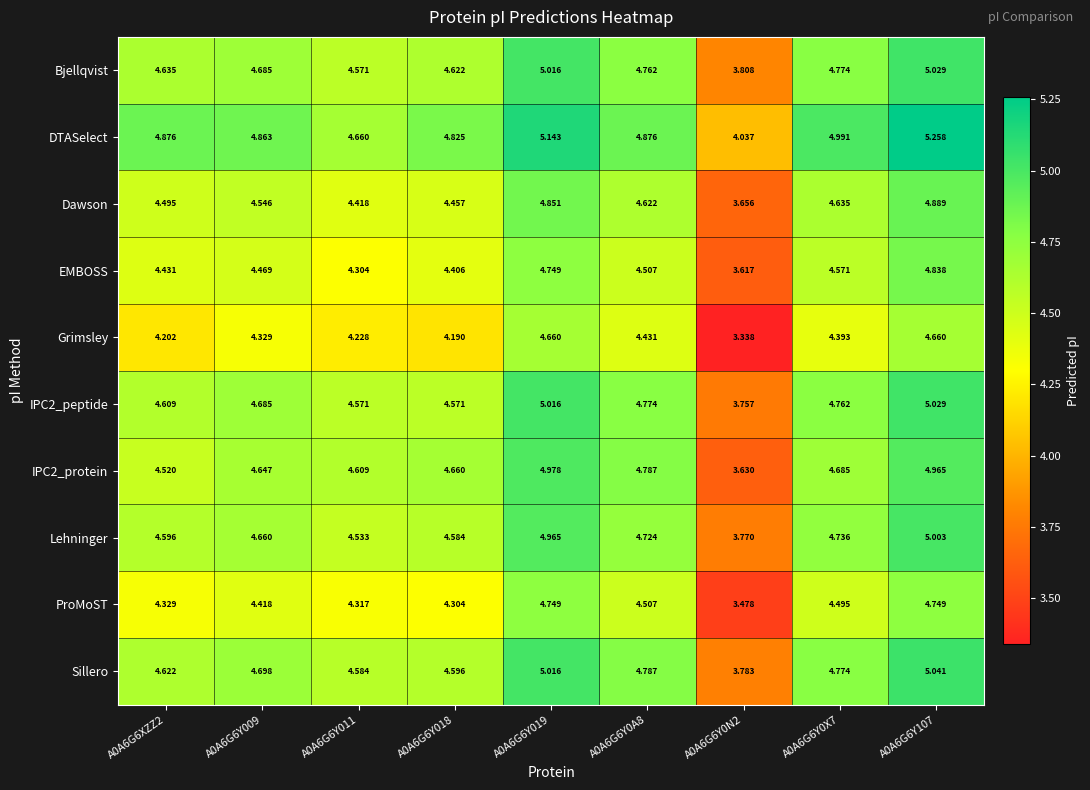

At how many categories does at least one series exceed 4?

9